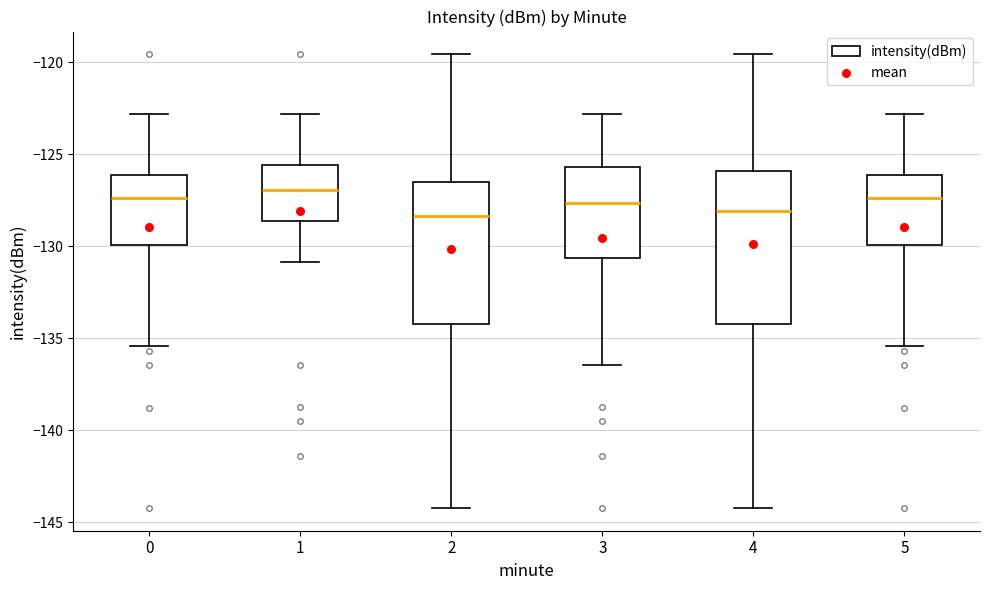

Which box is the tallest, from its lower edge to its upper edge?

4